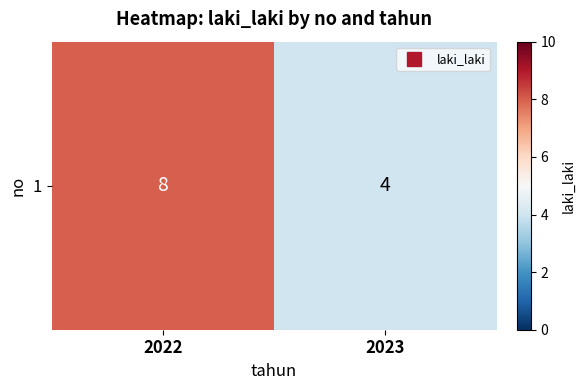

Is it true that the value at 2023 is 6?

False